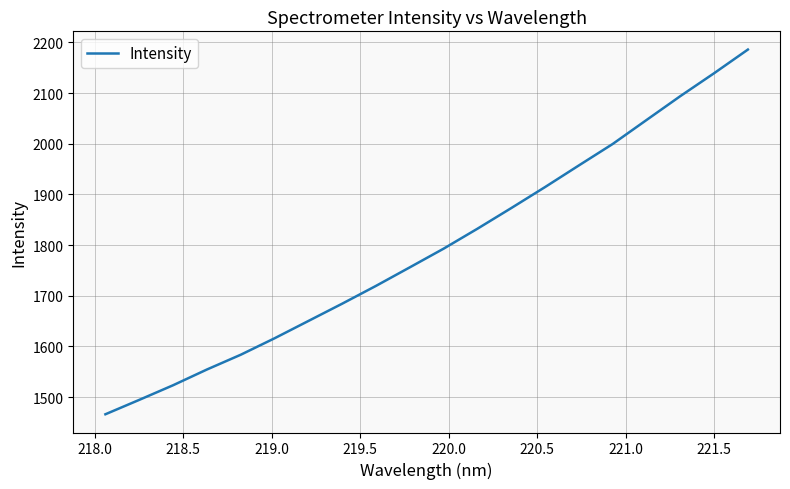

What is the difference between the maximum and minimum values?

719.5